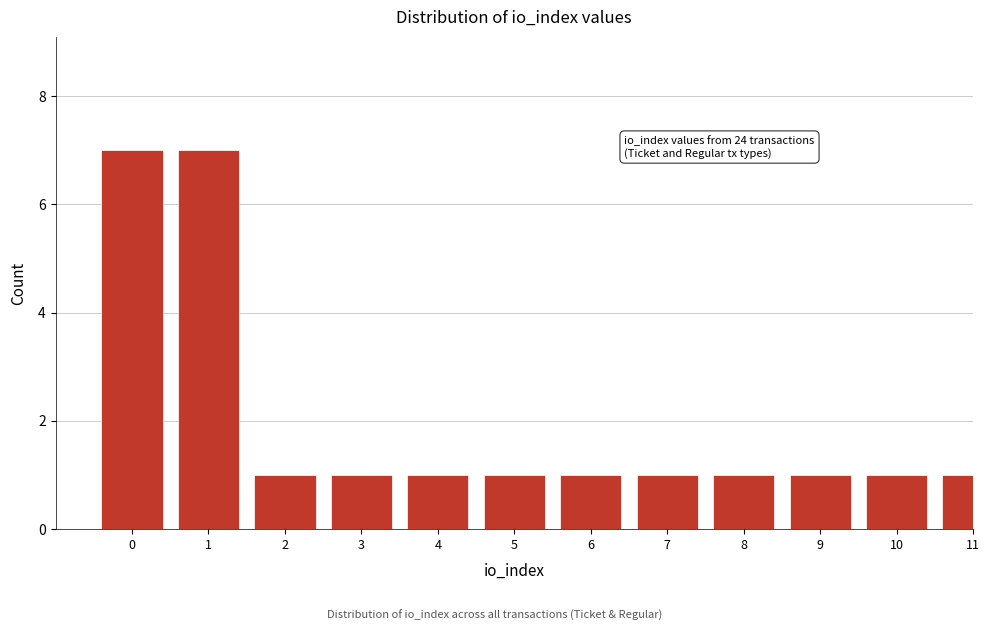

Reading left to right, what are all the values shown in this chart?

7	7	1	1	1	1	1	1	1	1	1	1